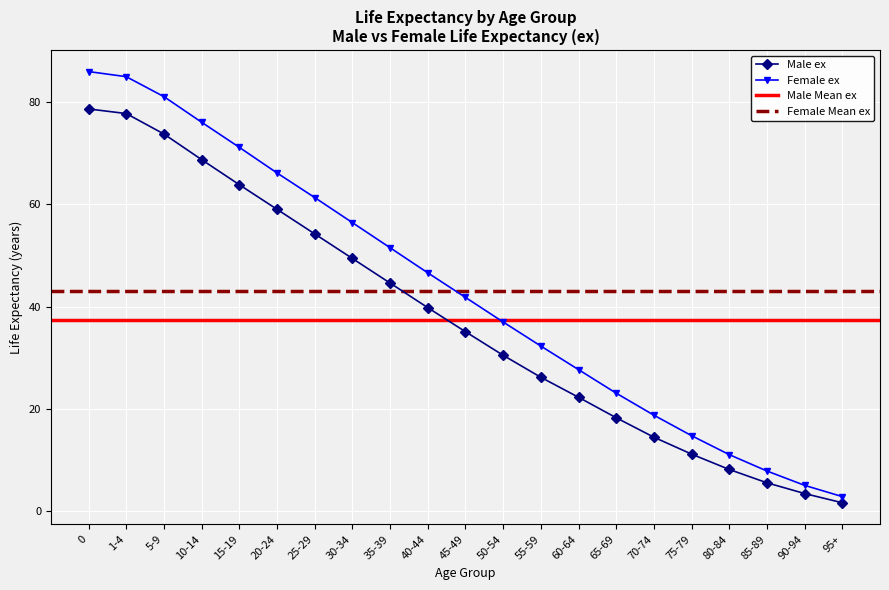

Reading right to left, extract all data points from this chart.

Male ex: 1.7	3.5	5.6	8.2	11.2	14.5	18.3	22.3	26.2	30.5	35.1	39.8	44.6	49.4	54.2	59.0	63.8	68.7	73.7	77.7	78.6
Female ex: 2.9	5.1	7.9	11.1	14.8	18.8	23.1	27.7	32.3	37.0	41.8	46.6	51.5	56.4	61.3	66.1	71.1	76.0	81.0	84.9	85.9